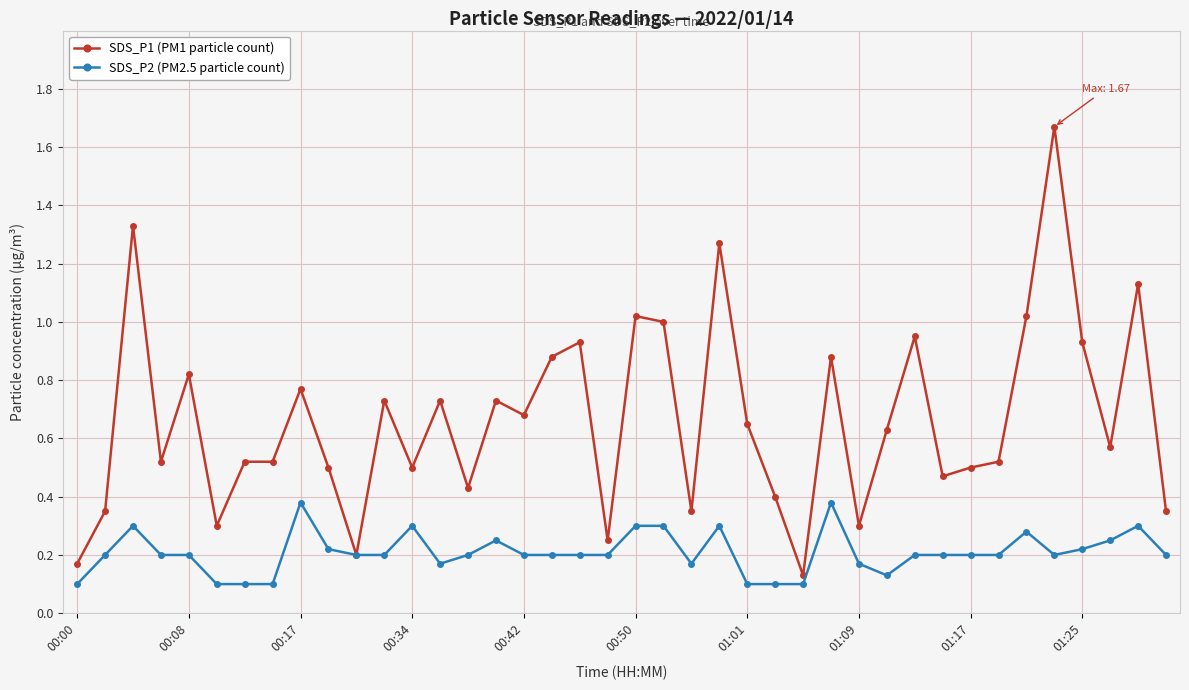

Rank the series by their maximum value, from highest to lowest.

SDS_P1 (PM1 particle count), SDS_P2 (PM2.5 particle count)